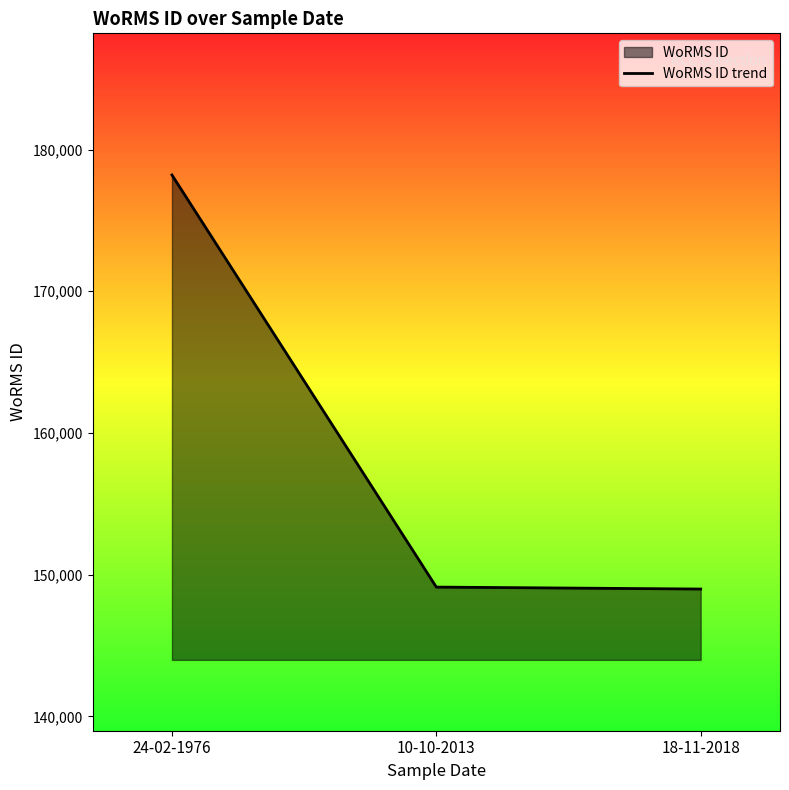

What is the change in value from 24-02-1976 to 10-10-2013?

-29084